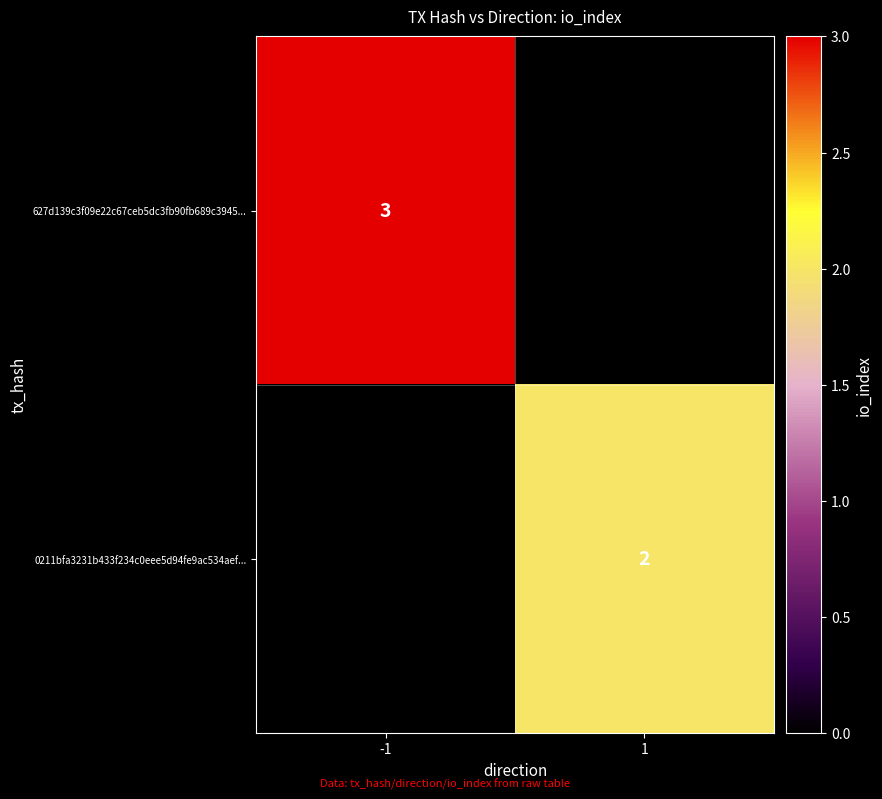

True or false: 0211bfa3231b433f234c0eee5d94fe9ac534aef... has a value of 1 at 1.

False